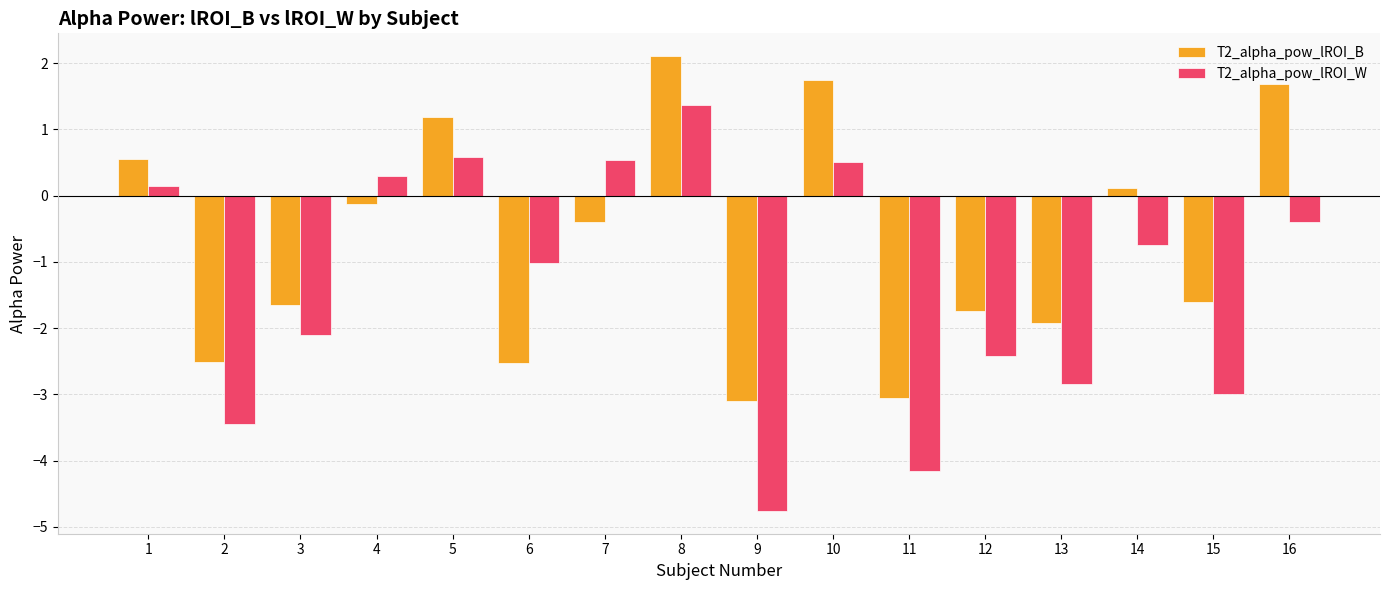

What is the smallest value displayed?

-4.8